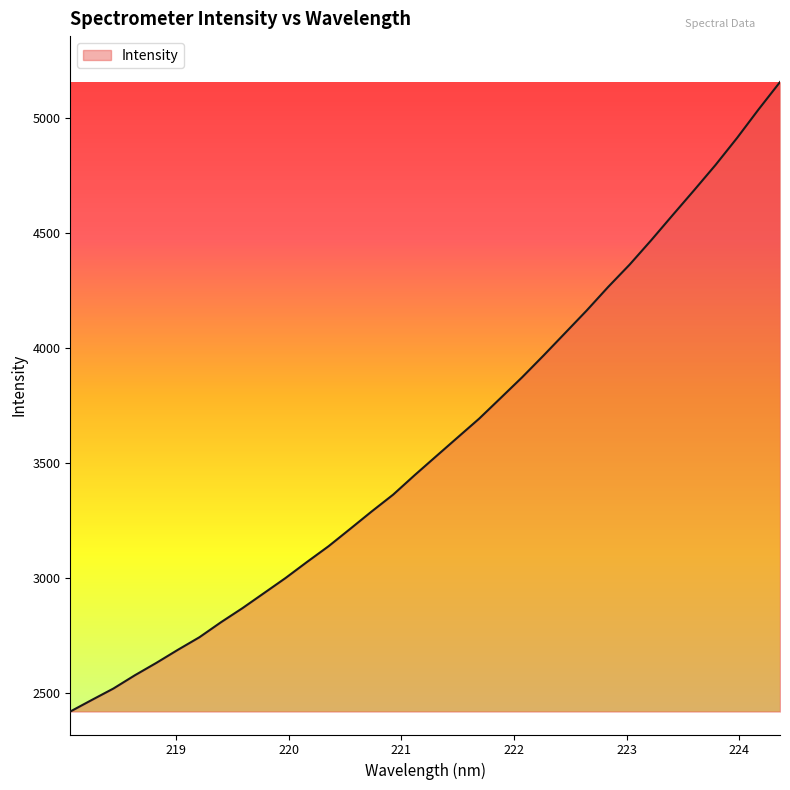

What is the greatest value displayed?

5157.1